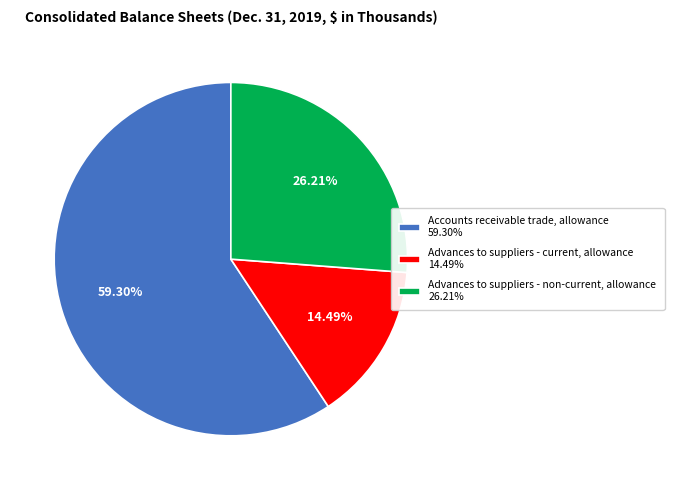

To the nearest percent, what is the average slice percentage?

33%